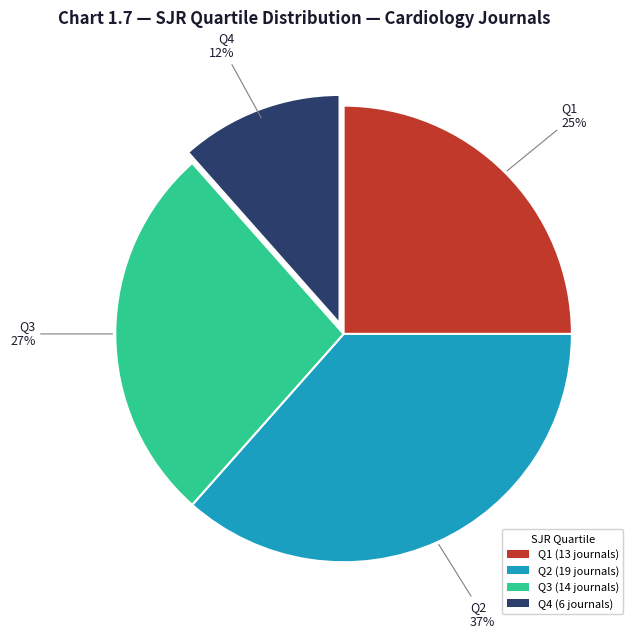

Rank the categories by value from lowest to highest.

Q4, Q1, Q3, Q2